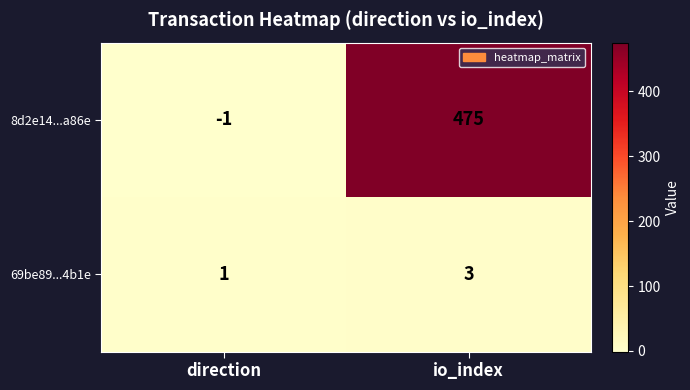

What is the greatest value displayed?

475